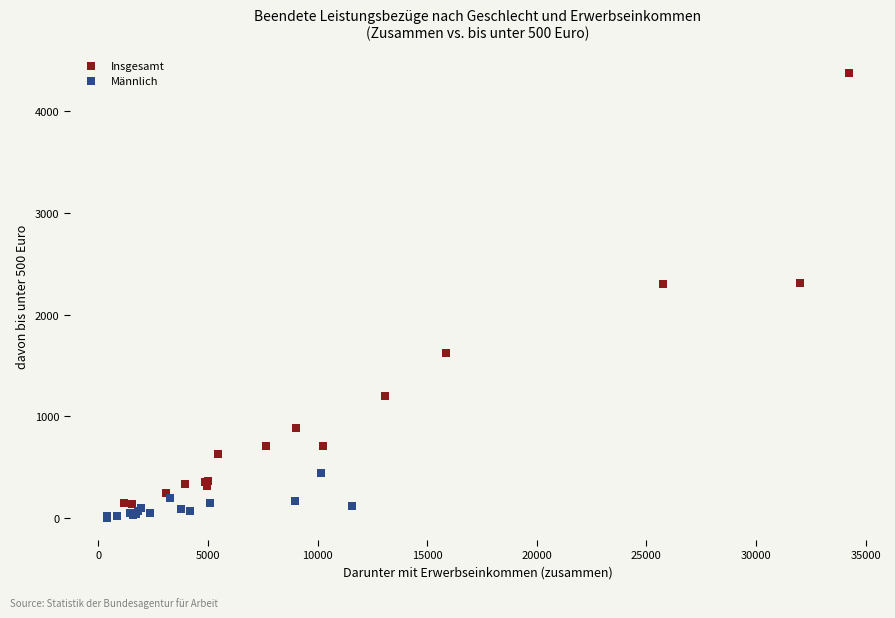

Which series has the widest spread of Y values?

Insgesamt